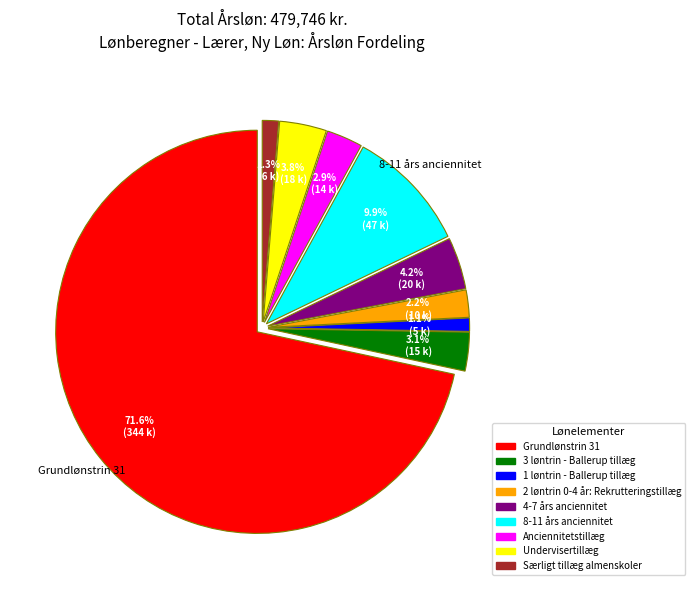

To the nearest percent, what portion does 4-7 års anciennitet represent?

4%